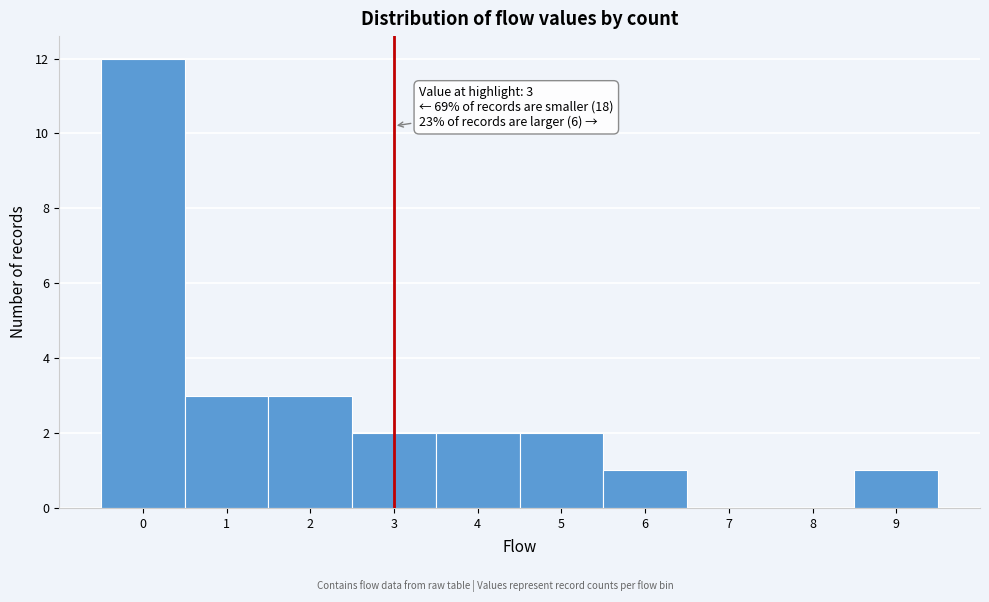

Which range on the x-axis has the tallest bar?

-0.5 to 0.5